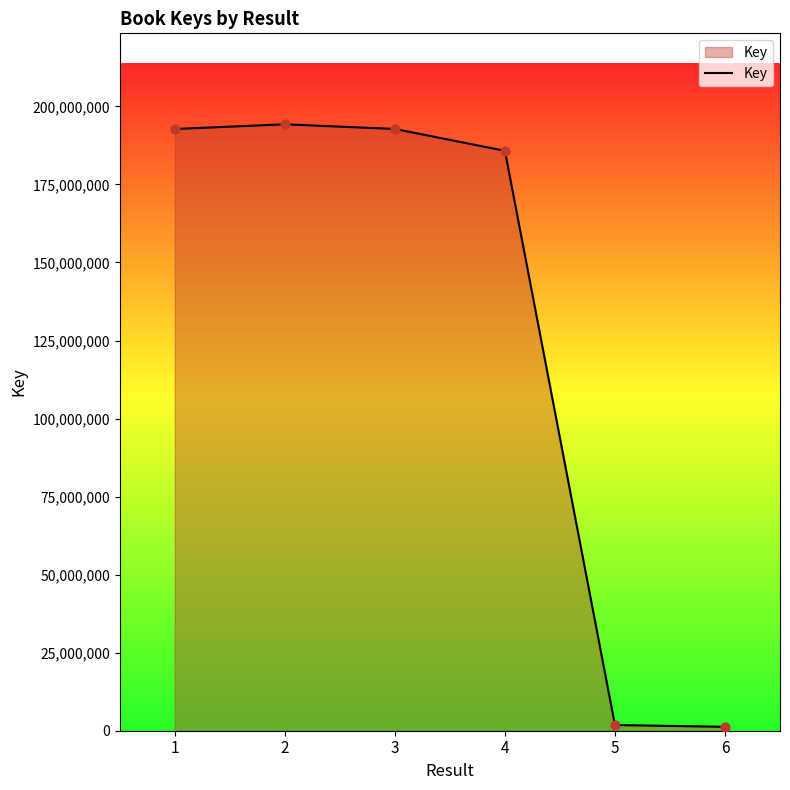

Between 4 and 6, which is larger?

4